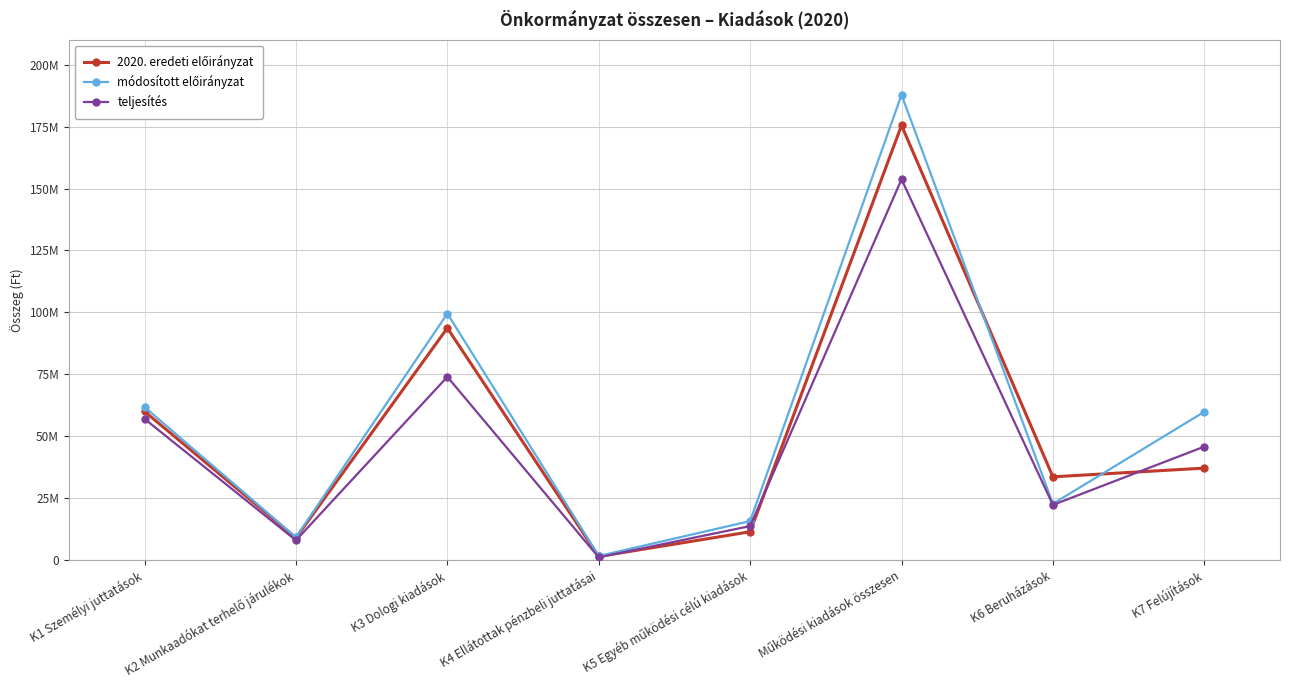

What is the smallest value displayed?

1087000